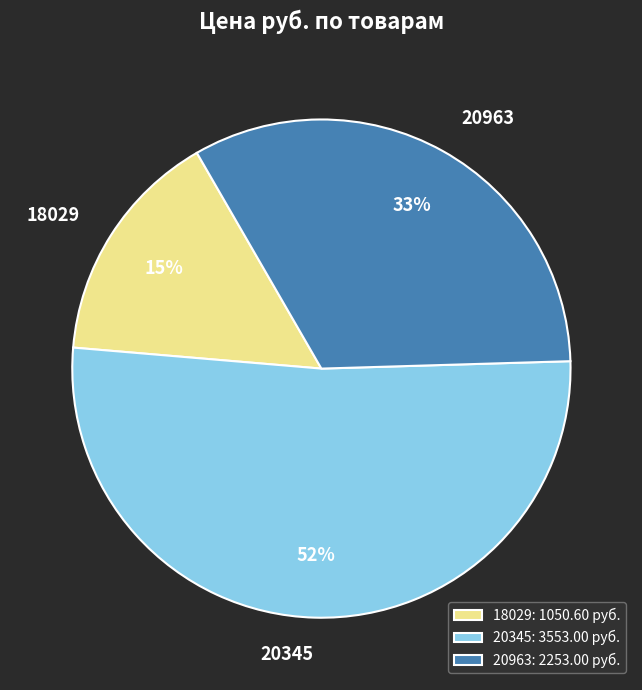

Is it true that 20345 is 52% of the pie?

True